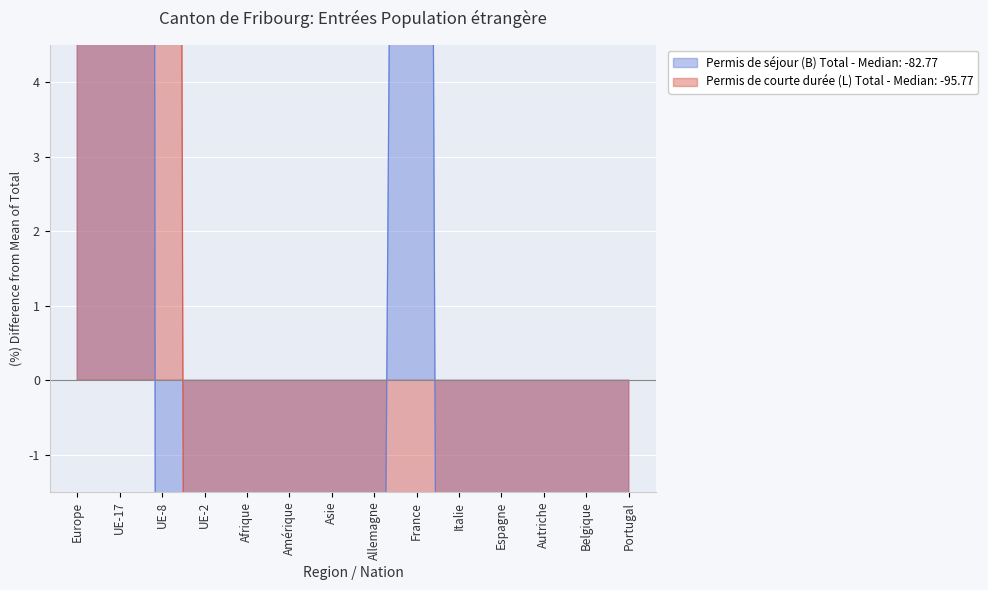

Between Portugal and UE-17, which is larger?

UE-17